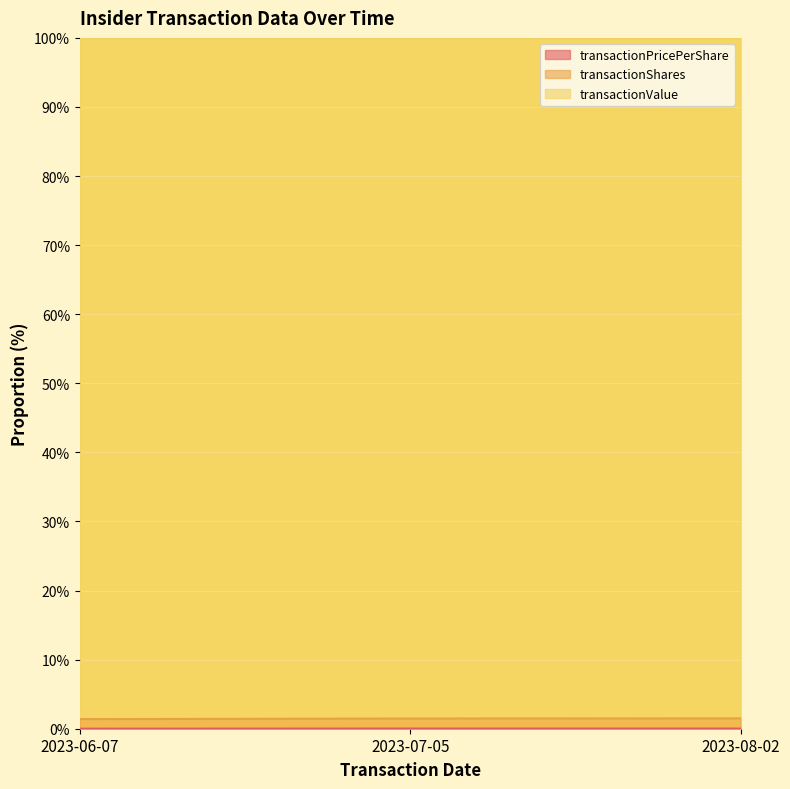

Is it true that transactionPricePerShare equals 1.5 at 2023-08-02?

True